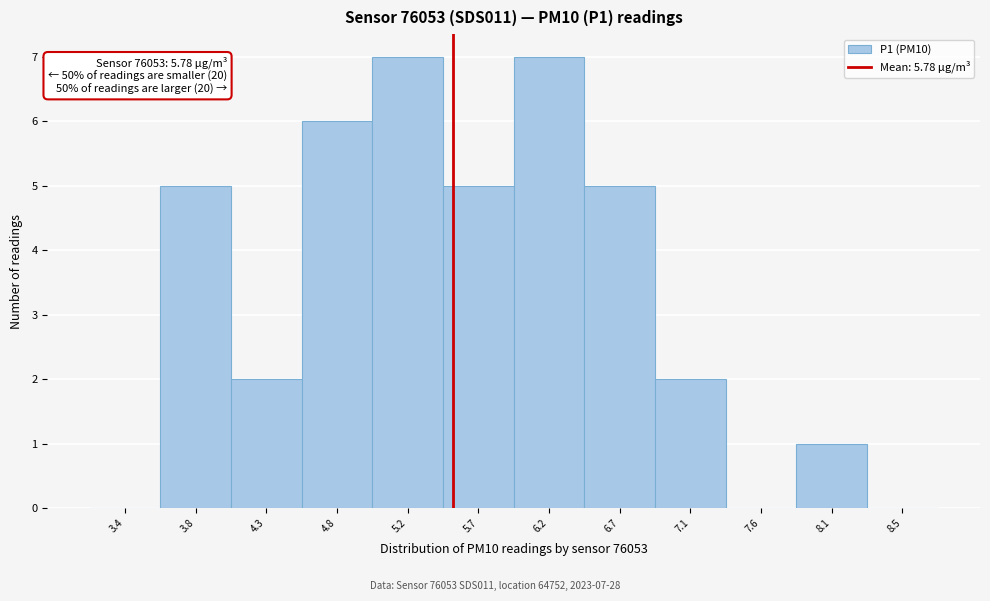

Reading right to left, what are all the values shown in this chart?

8.5=0	8.1=1	7.6=0	7.1=2	6.7=5	6.2=7	5.7=5	5.2=7	4.8=6	4.3=2	3.8=5	3.4=0